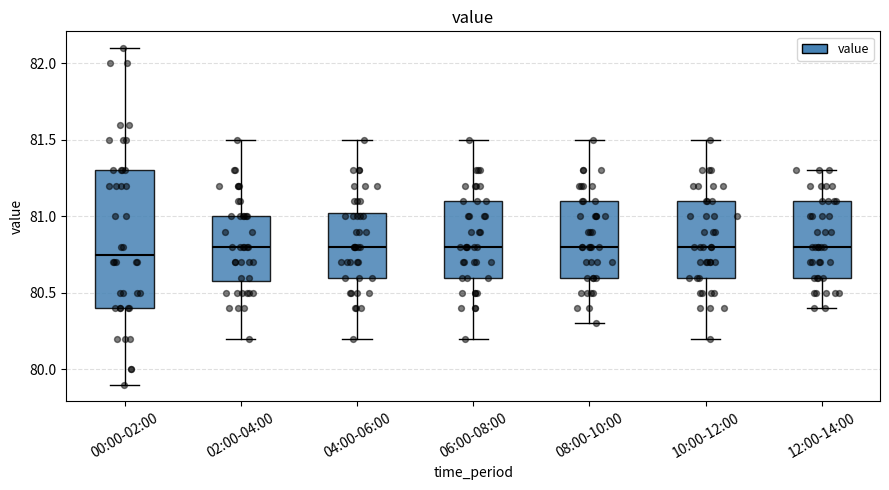

Comparing the boxes themselves (not the whiskers), which one is the tallest?

00:00-02:00